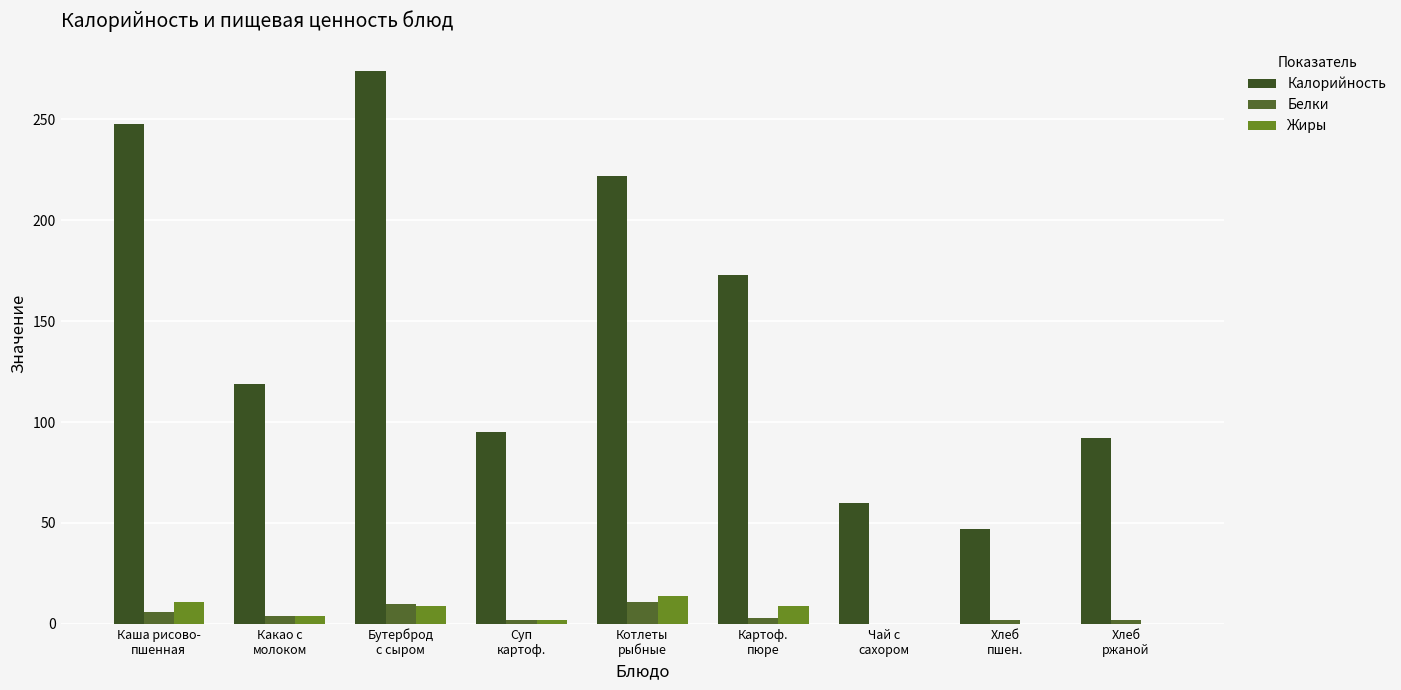

Rank the series by their maximum value, from lowest to highest.

Белки, Жиры, Калорийность